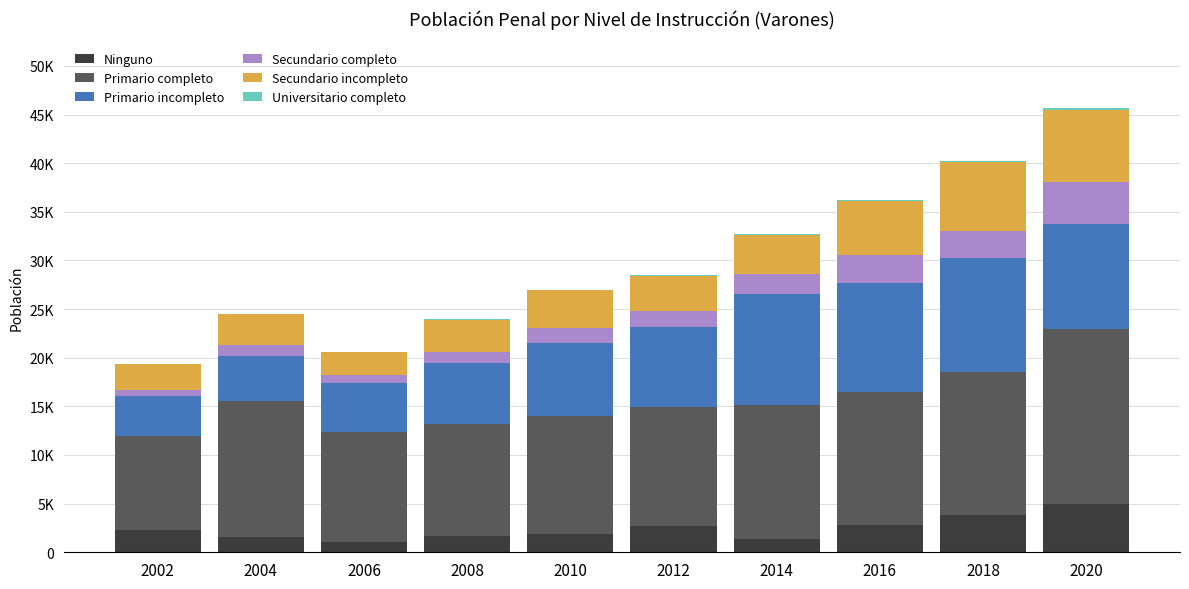

Rank the series by their maximum value, from lowest to highest.

Universitario completo, Secundario completo, Ninguno, Secundario incompleto, Primario incompleto, Primario completo